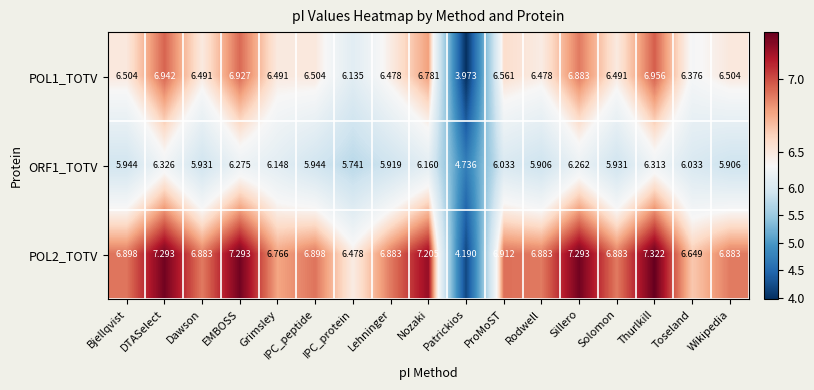

Rank the series by their maximum value, from lowest to highest.

ORF1_TOTV, POL1_TOTV, POL2_TOTV